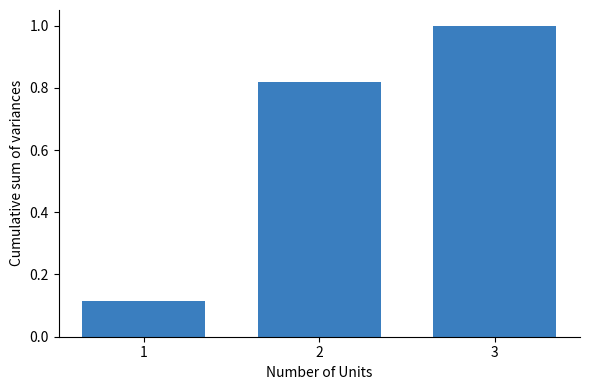

What is the sum of all values?

1.9